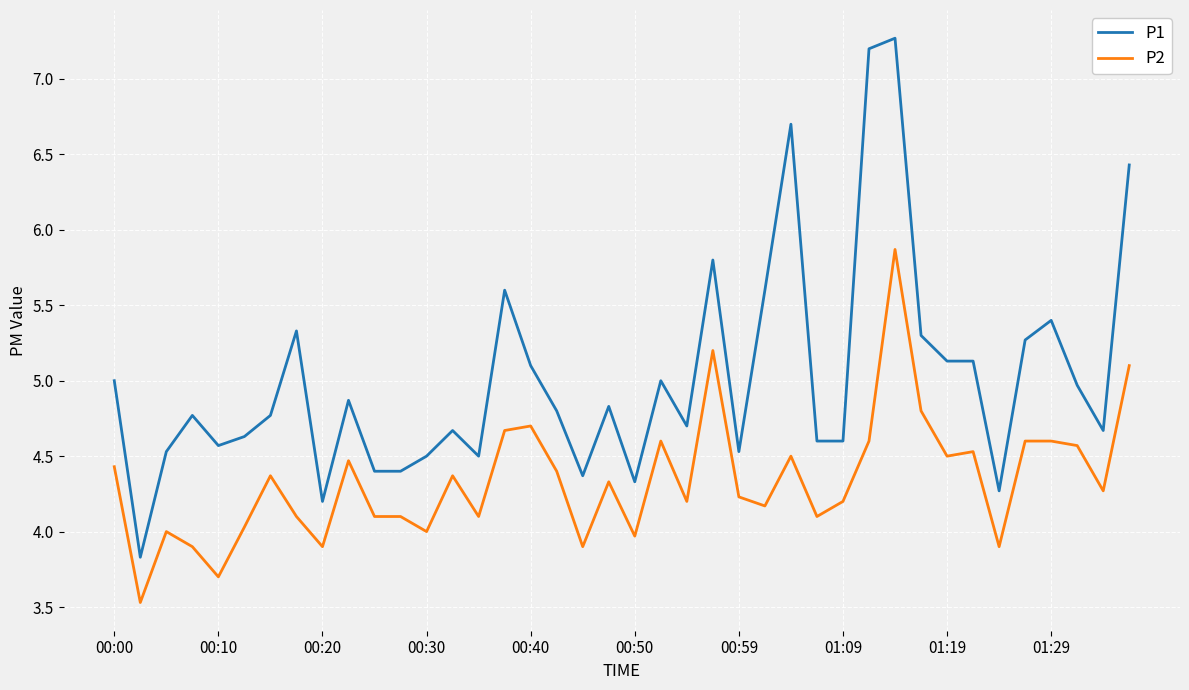

True or false: P1 and P2 cross at least once.

False